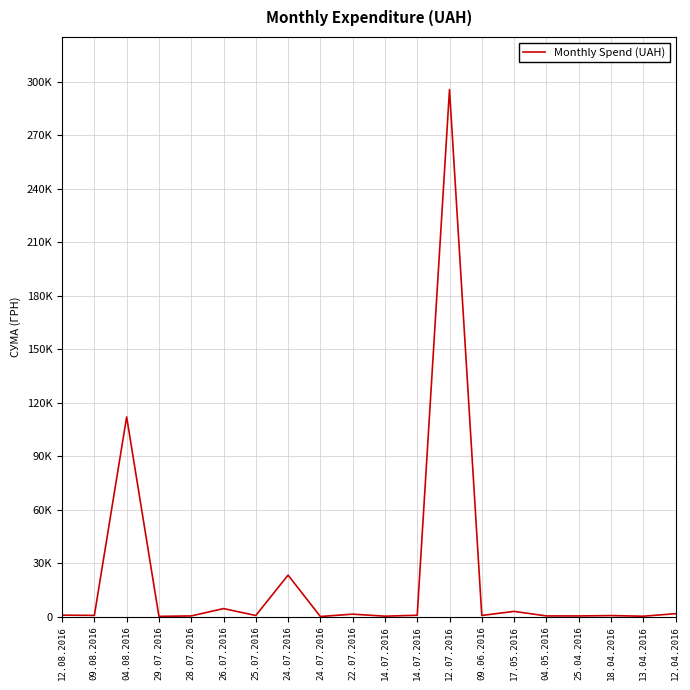

What is the greatest value displayed?

295638.6